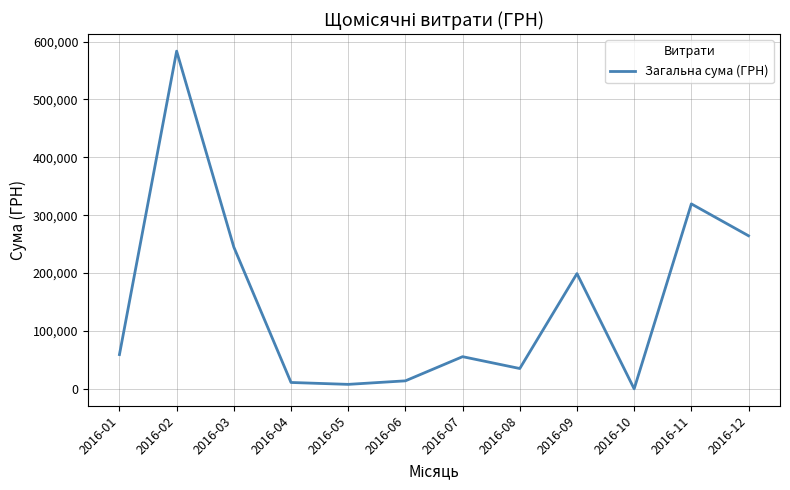

Is it true that the value at 2016-11 is 319574.0?

True